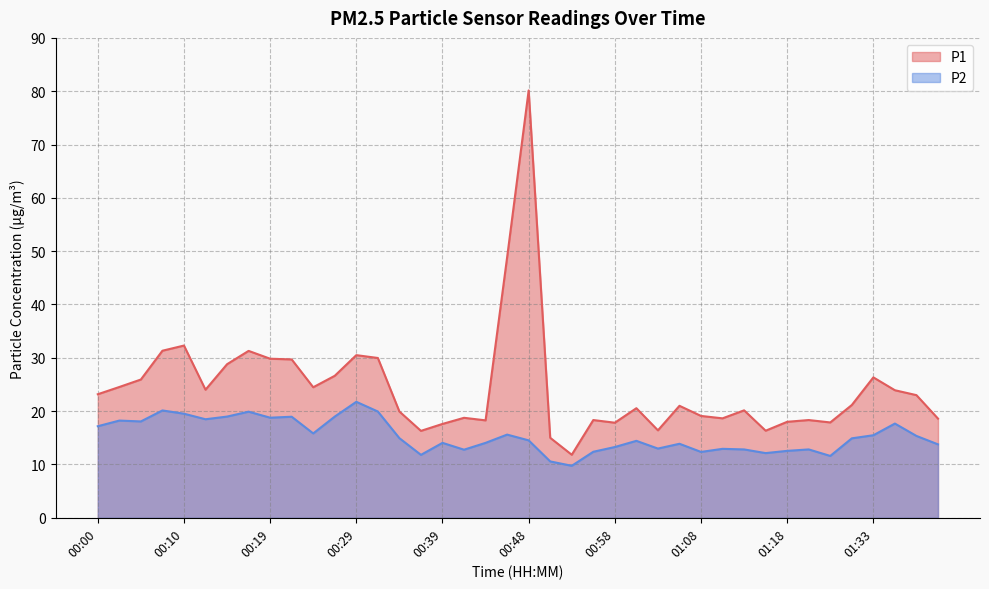

At which label does P2 first exceed 14?

00:00